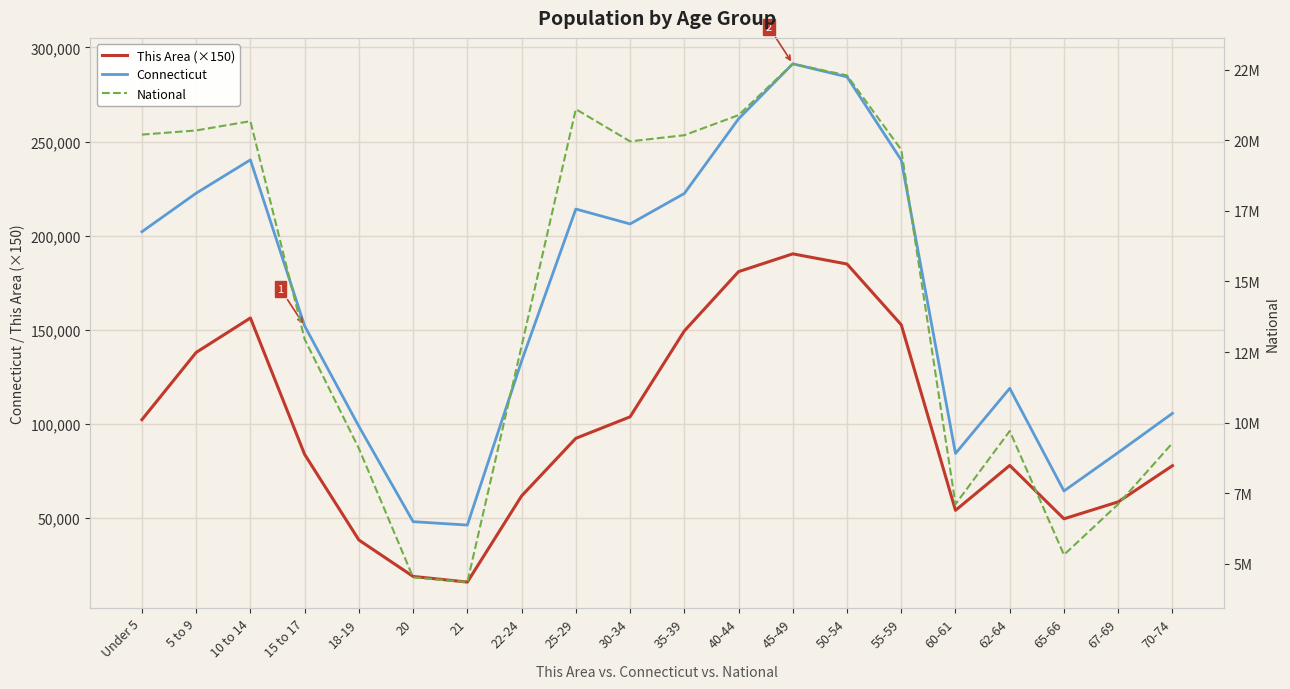

True or false: National and Connecticut cross at least once.

False